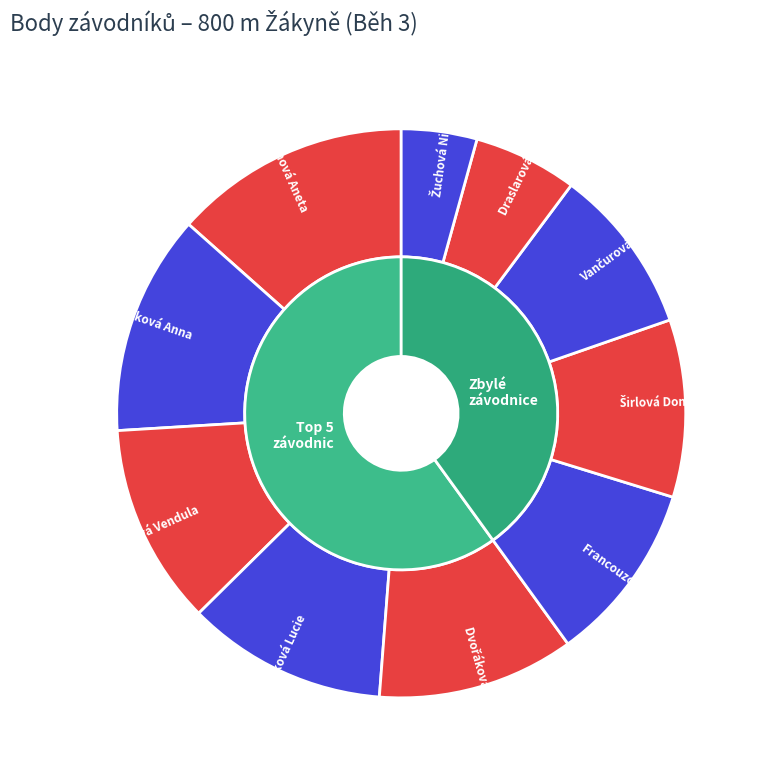

The Draslarová Barbora slice represents 6% of the pie. True or false?

True